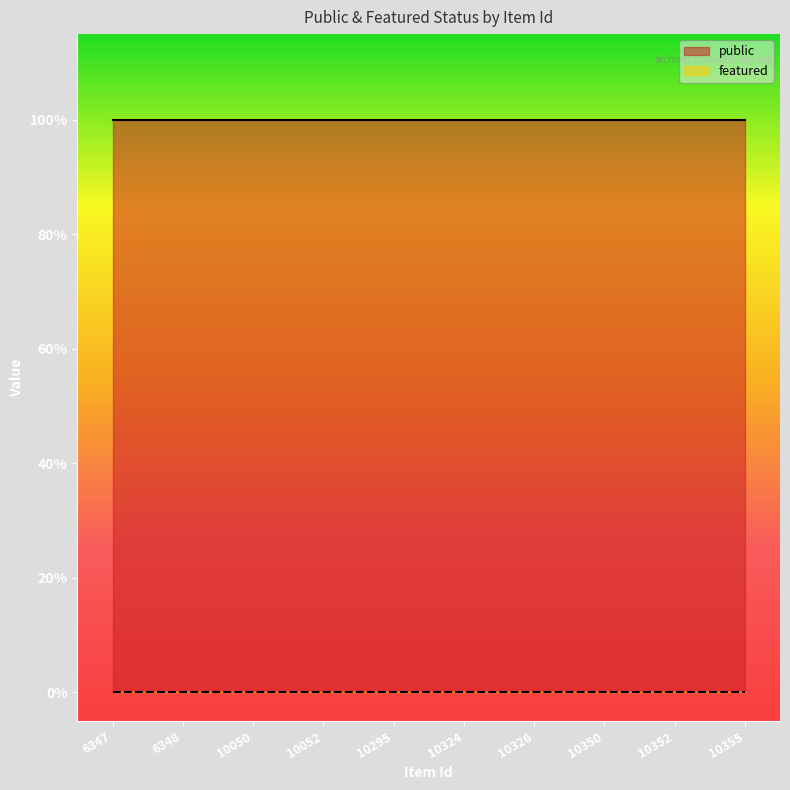

How many lines are shown in the chart?

2